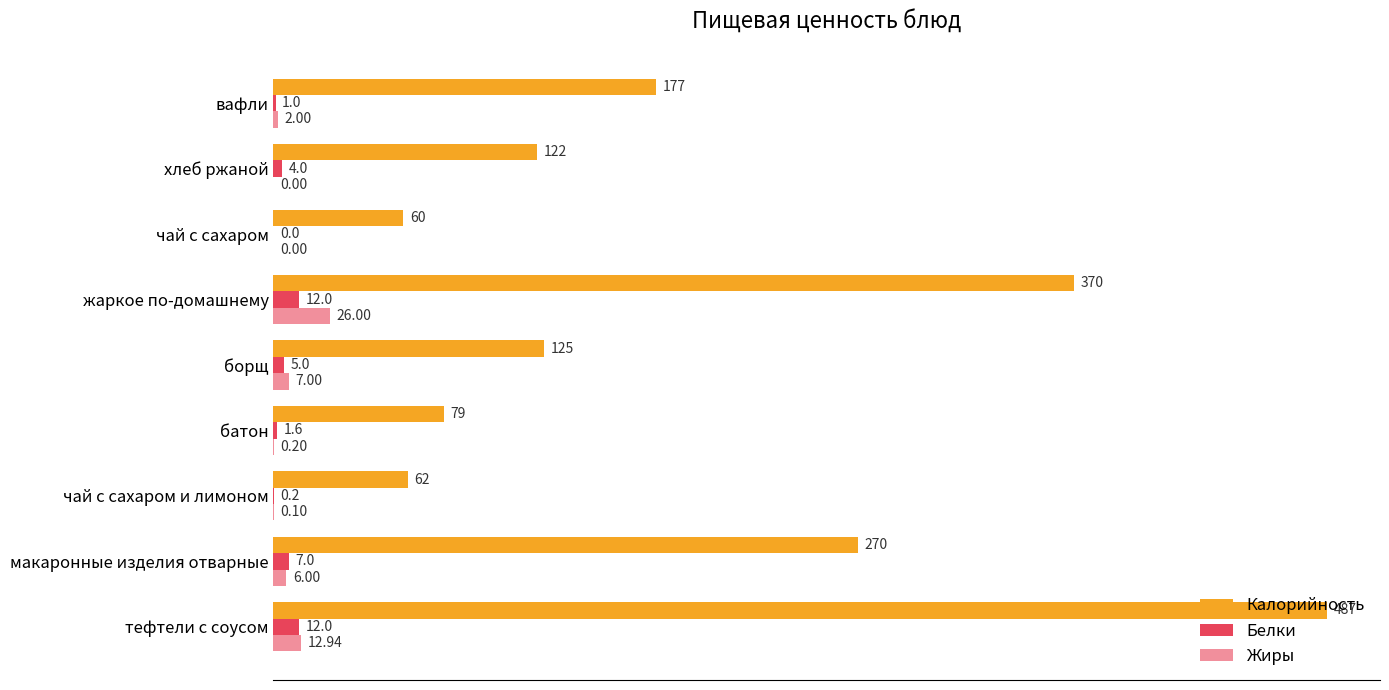

Which series has the widest spread of values?

Калорийность